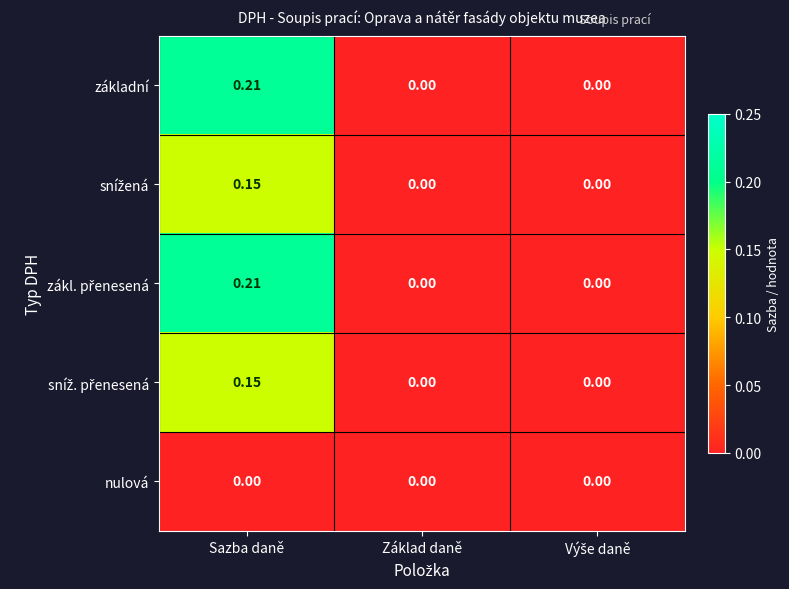

At which category does the chart reach its peak across all series?

Sazba daně